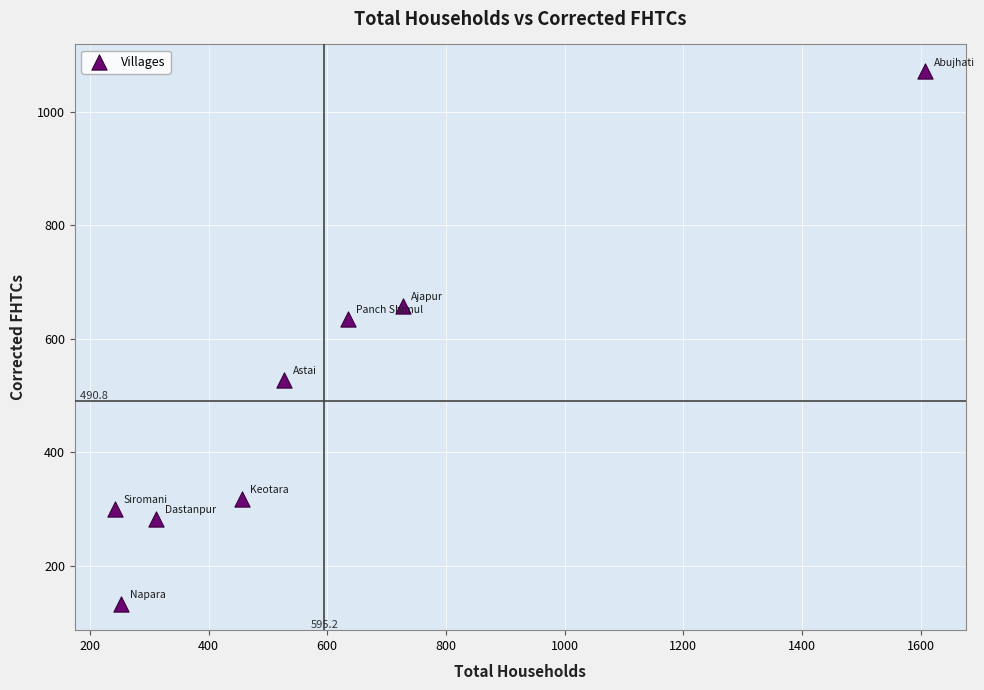

What is the average X value?

595